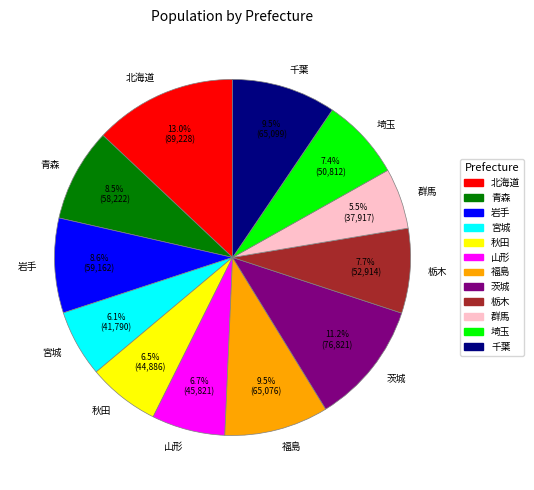

To the nearest percent, what is the difference between the 山形 and 栃木 slice percentages?

1%